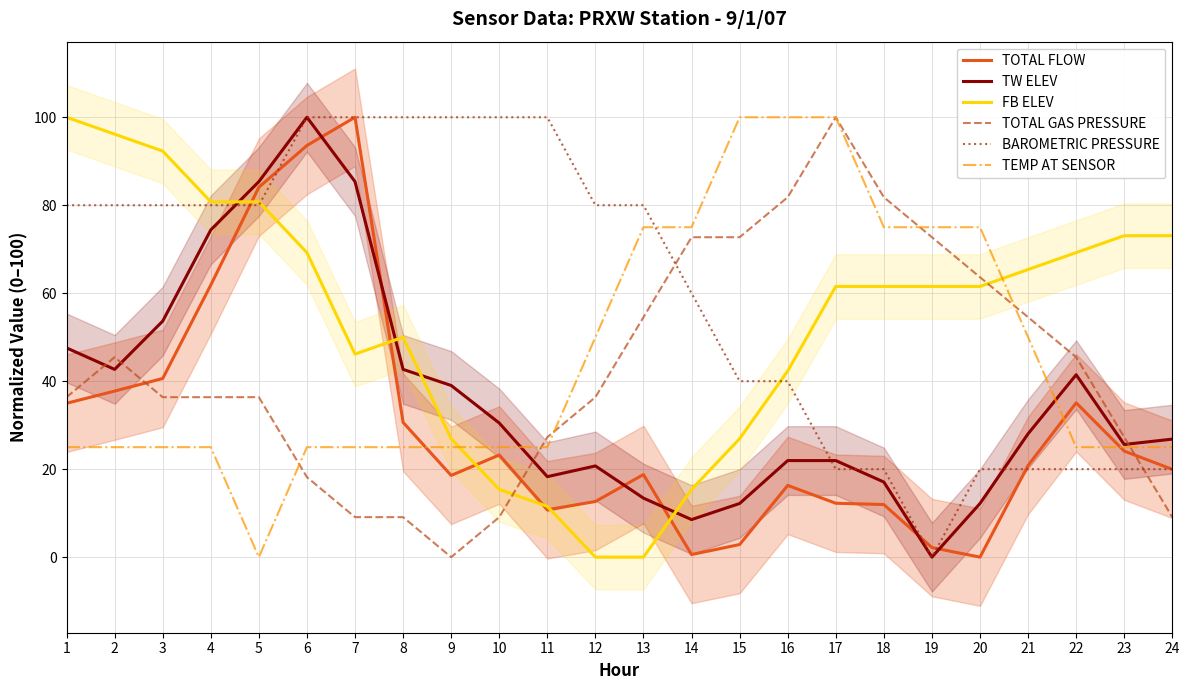

Rank the series by their maximum value, from lowest to highest.

TOTAL FLOW, TW ELEV, FB ELEV, TOTAL GAS PRESSURE, BAROMETRIC PRESSURE, TEMP AT SENSOR